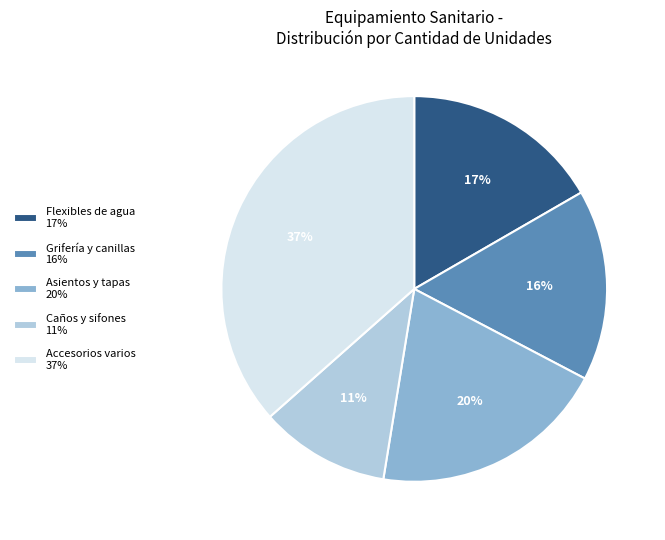

What is the largest slice in the pie chart?

Accesorios varios 37%